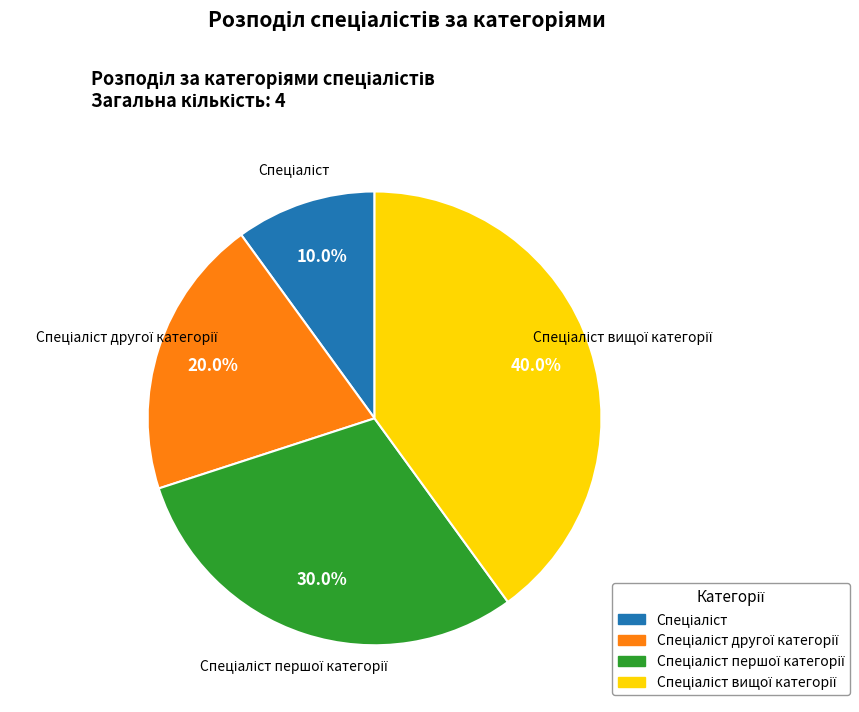

Is there any slice that represents more than half of the pie?

No